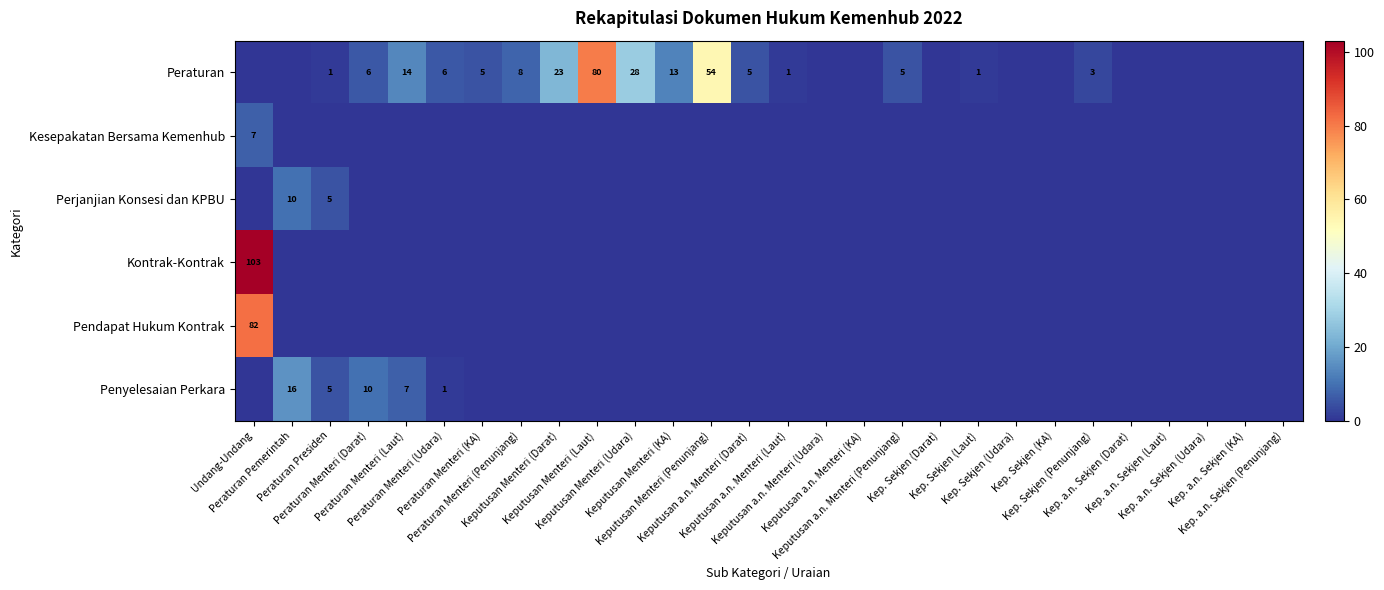

The Perjanjian Konsesi dan KPBU series shows -4 at Kep. Sekjen (Darat). True or false?

False